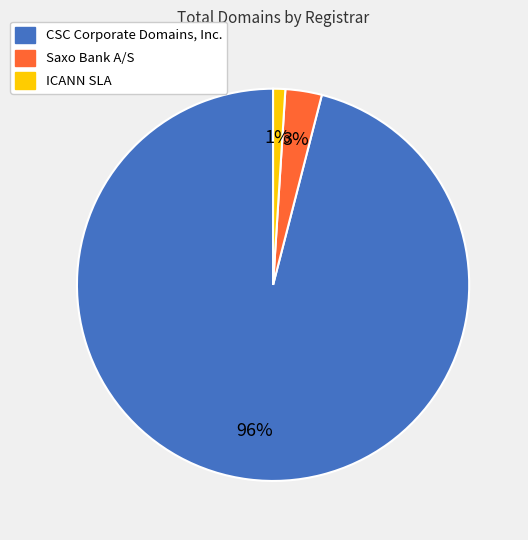

Approximately how many times larger is the value at CSC Corporate Domains, Inc. compared to Saxo Bank A/S?

32.0